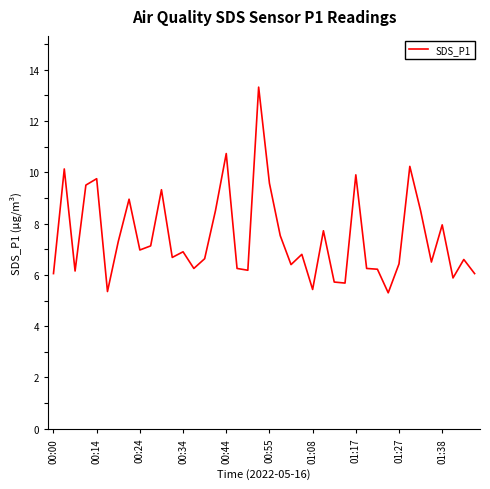

What is the greatest value displayed?

13.3